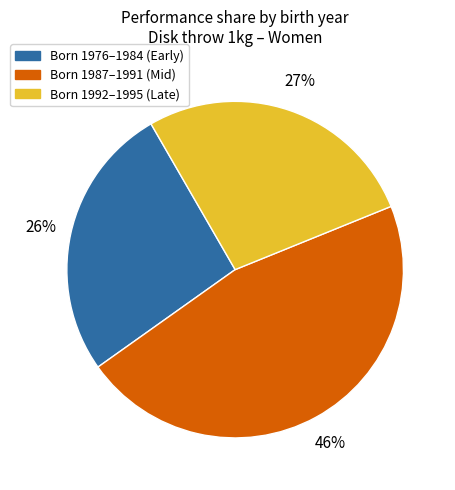

Does any single category account for the majority?

No